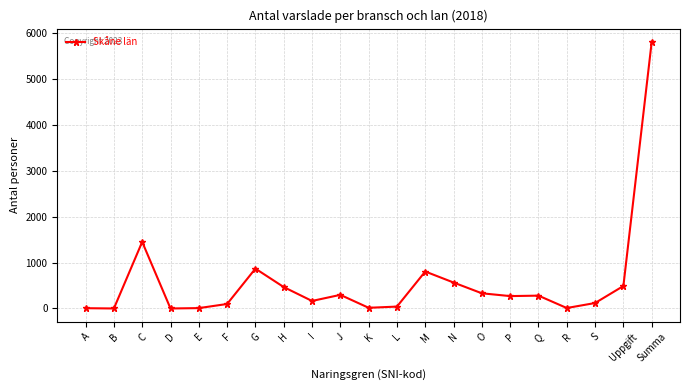

Count the number of data series in this chart.

1